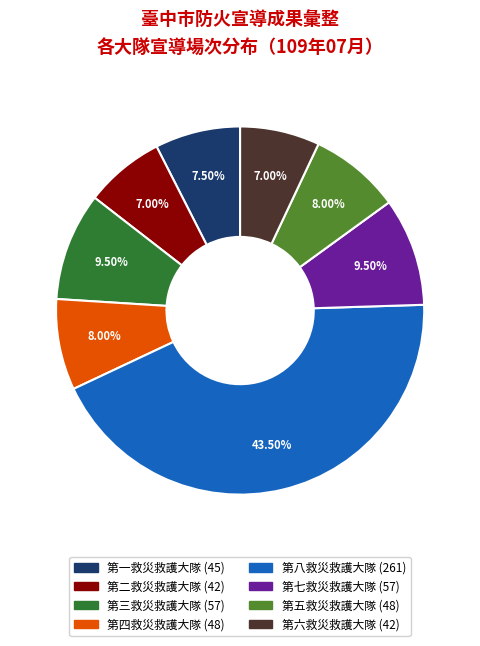

Is there any slice that represents more than half of the pie?

No